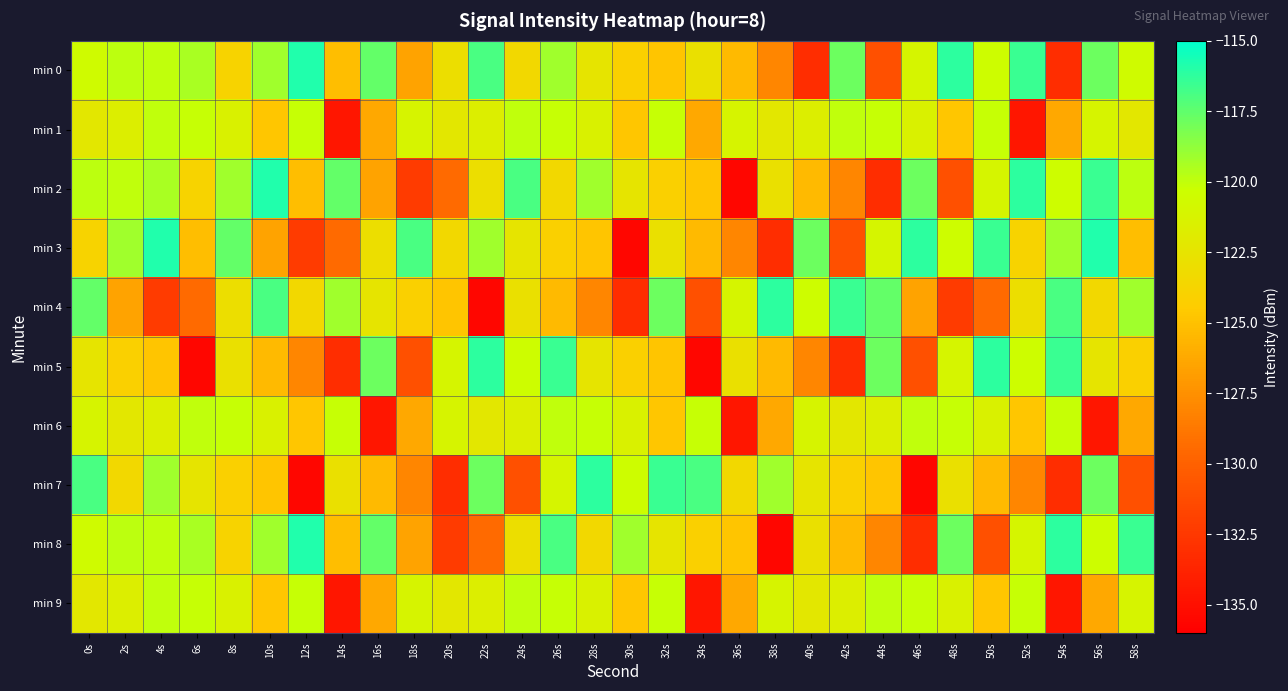

What is the total value across all series at 48s?

-1227.6